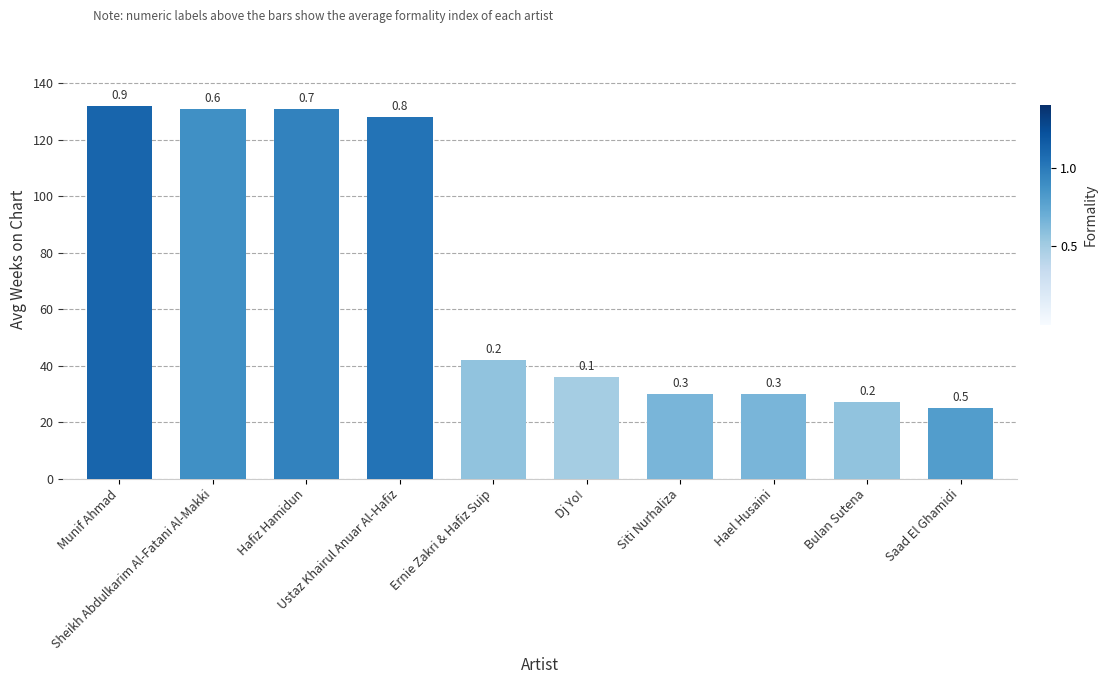

Are the bars horizontal?

No